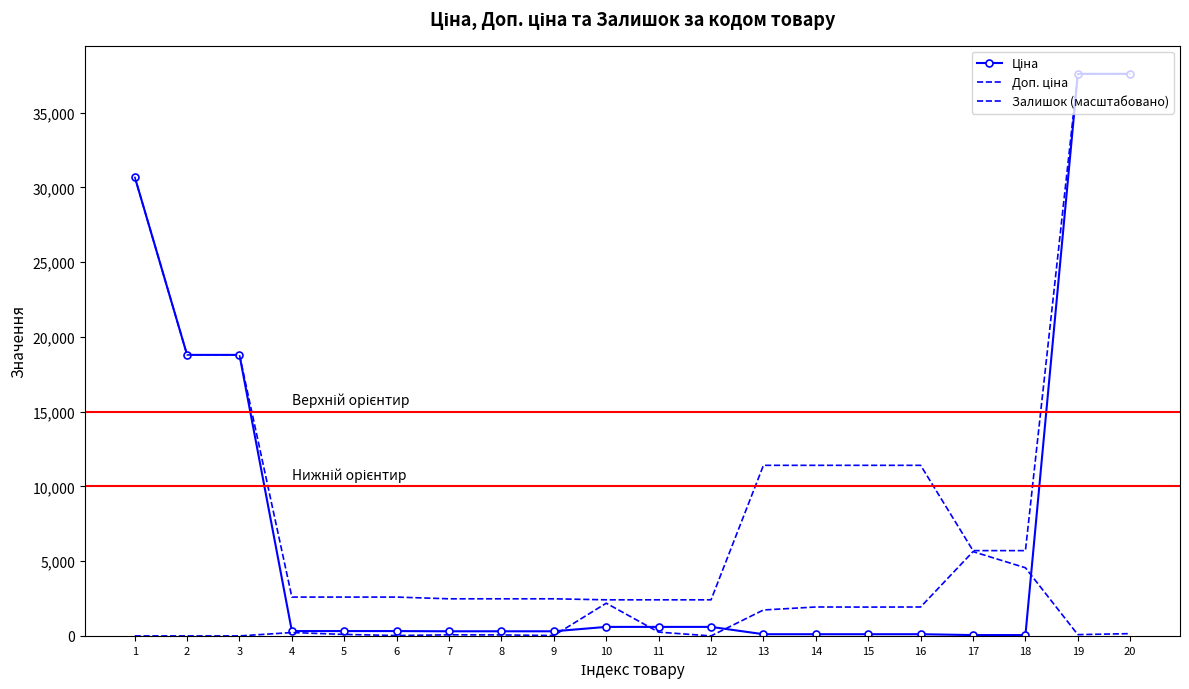

Which series has the largest total across all categories?

Доп. ціна